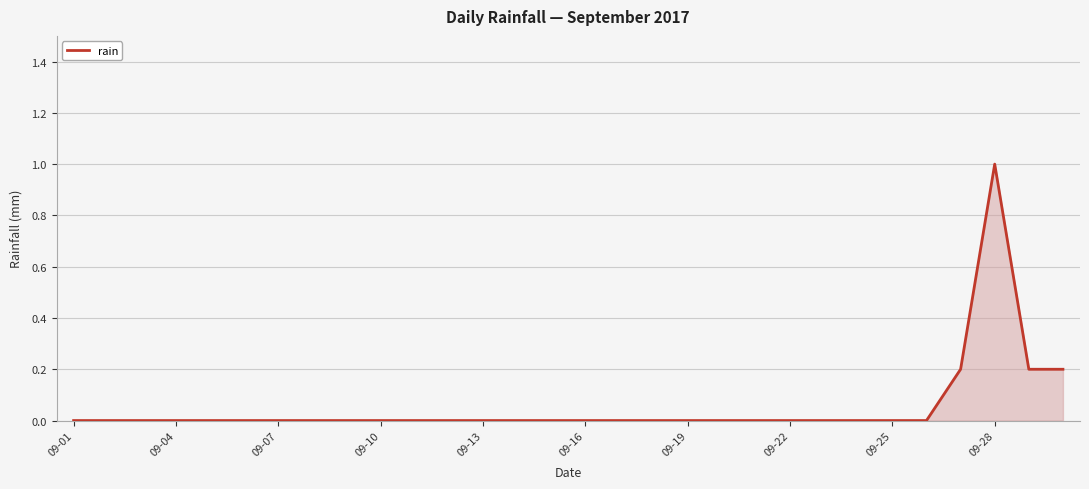

What is the greatest value displayed?

1.0